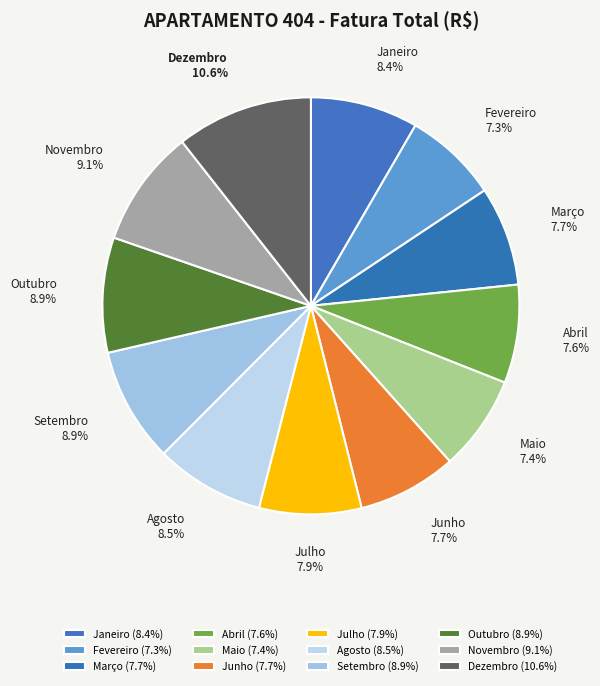

Does Abril represent more than half of the total?

No